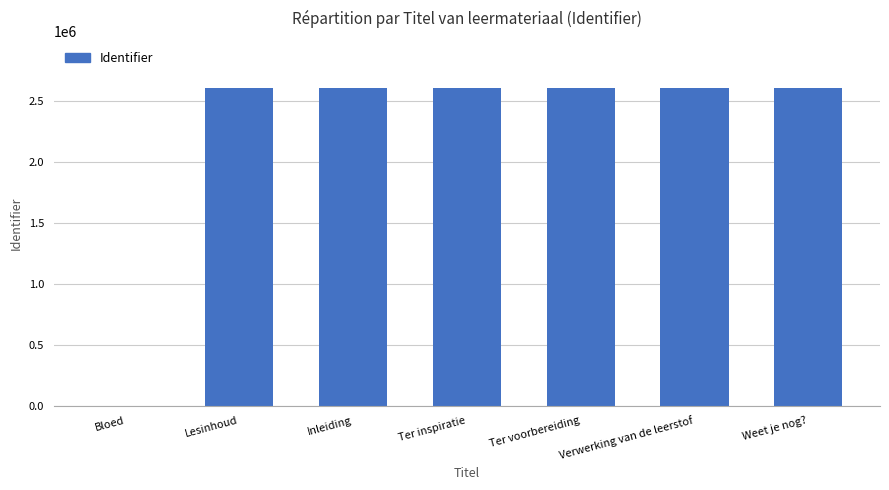

Approximately how many times larger is the value at Ter inspiratie compared to Ter voorbereiding?

1.0